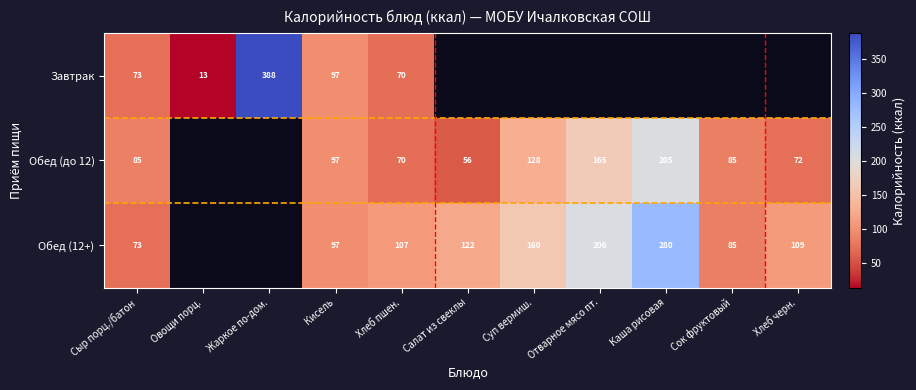

Is the value of Завтрак at Овощи порц. greater than the value of Обед (до 12) at Салат из свеклы?

No